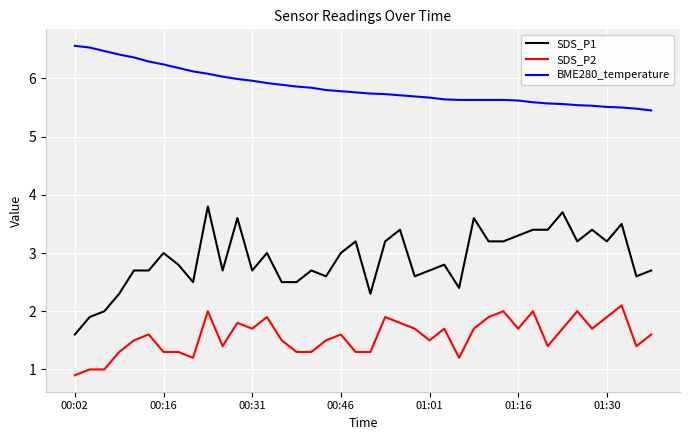

List the series in order of their overall mean, lowest first.

SDS_P2, SDS_P1, BME280_temperature